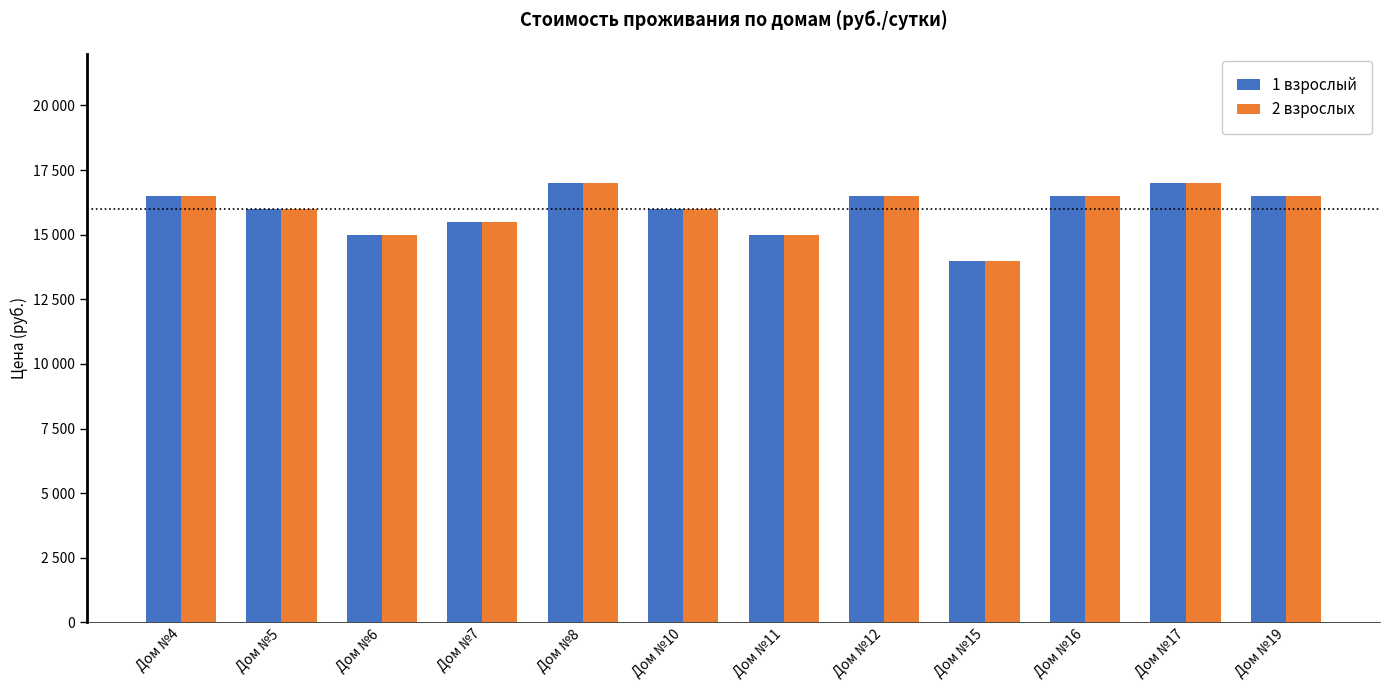

What are all the series names shown in the legend?

1 взрослый, 2 взрослых